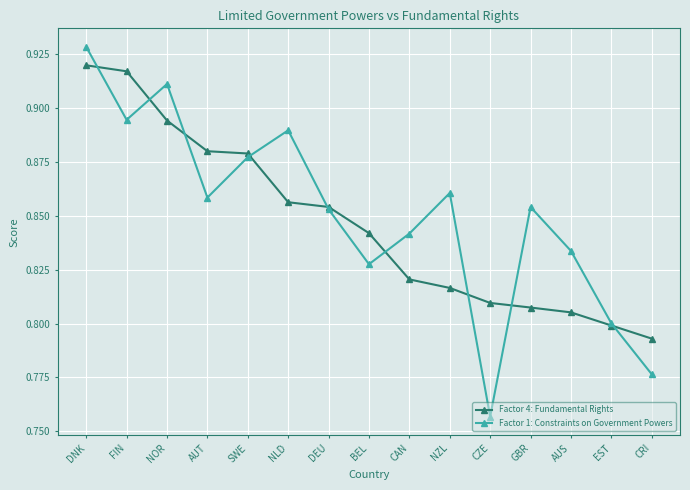

What is the sum of all Factor 1: Constraints on Government Powers values?

12.8